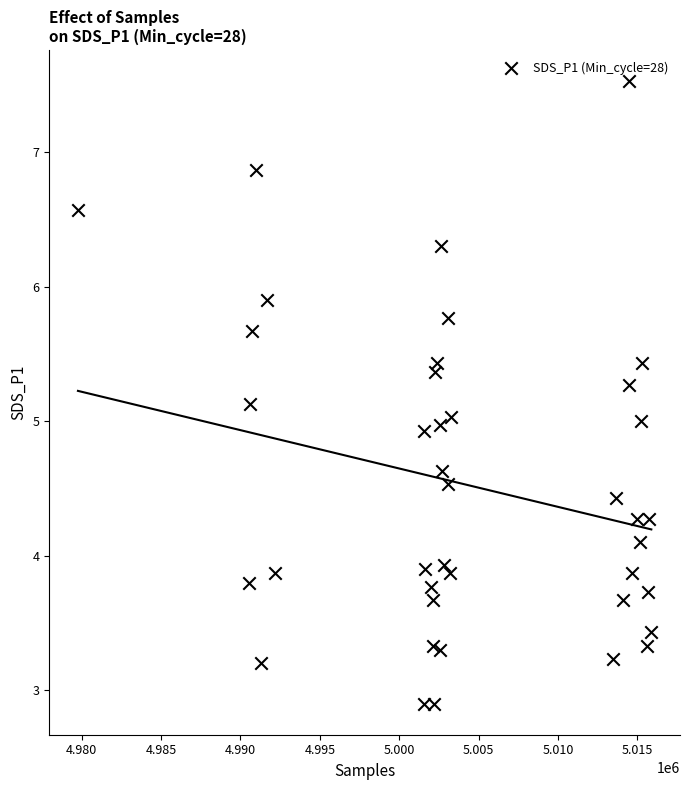

What is the range of Y values (max minus min)?

4.6